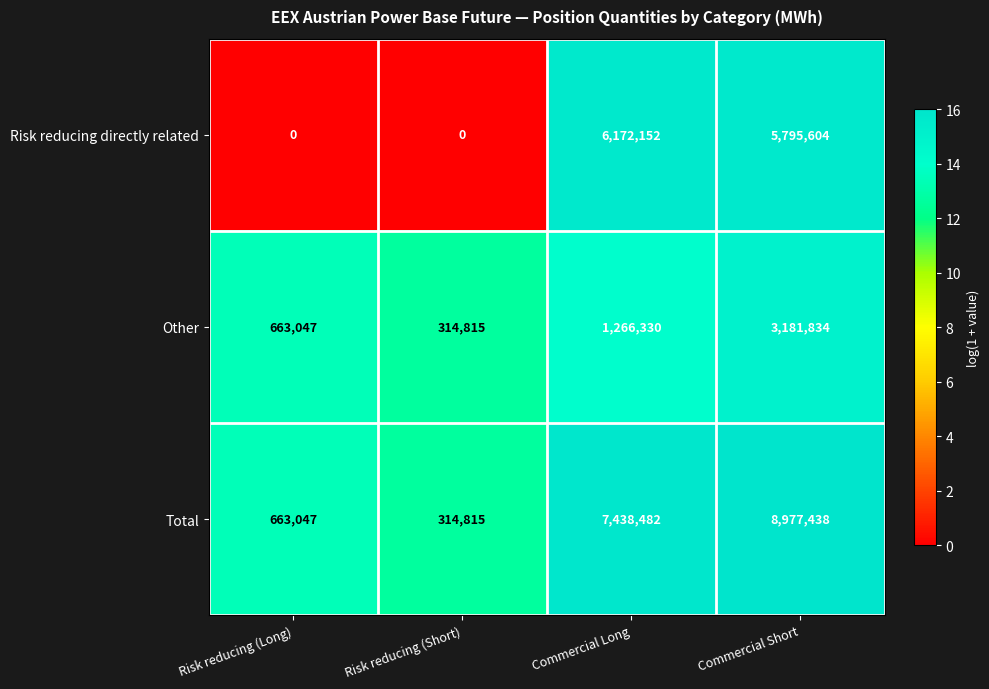

What is the greatest value displayed?

8977438